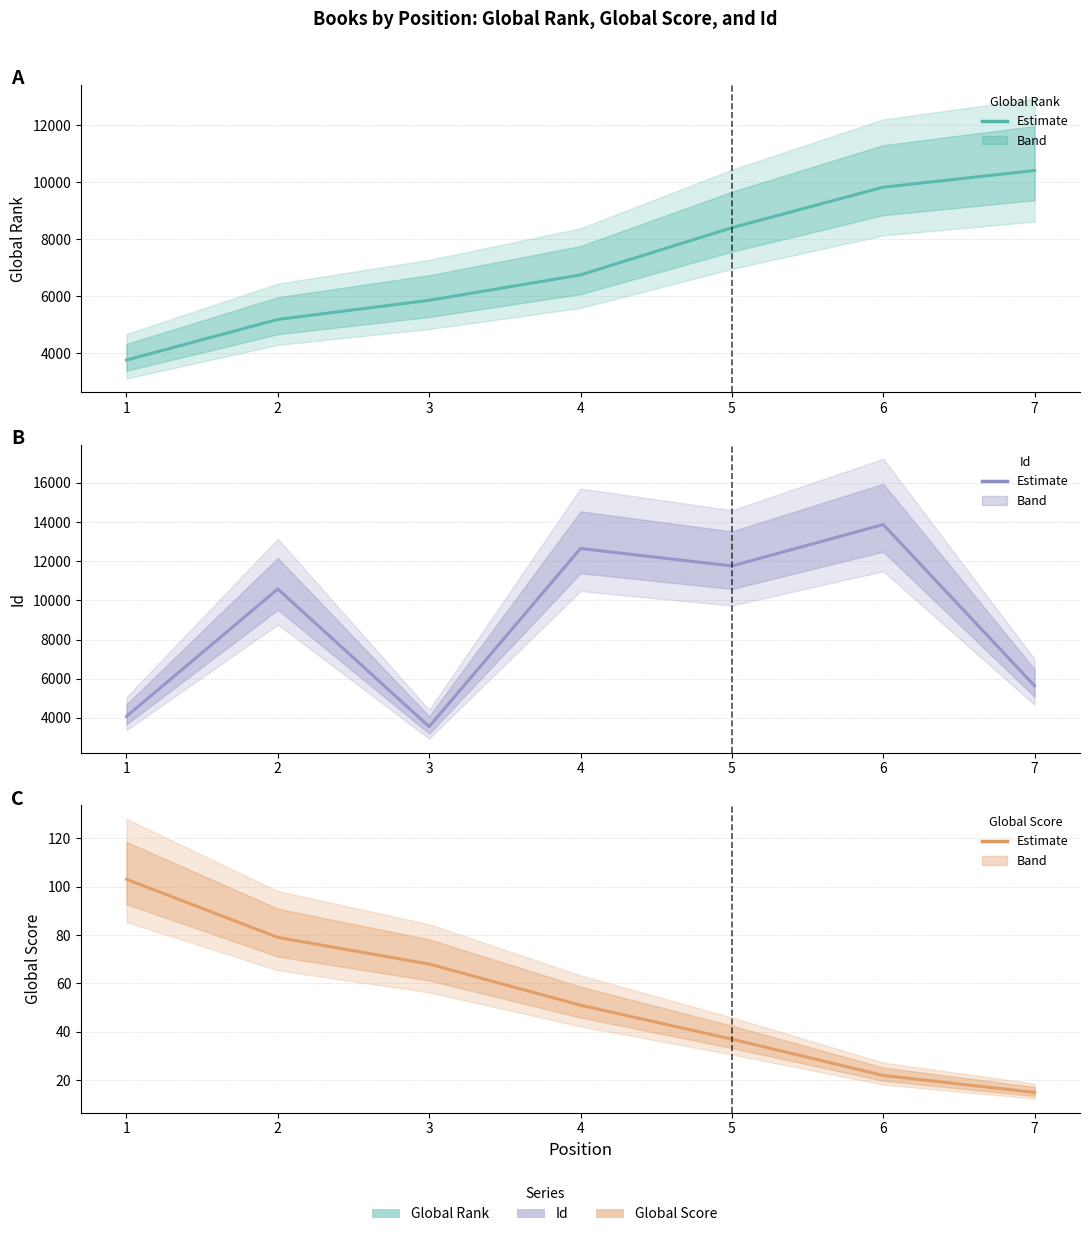

List the series in order of their peak value, lowest first.

Global Score (center), Global Rank (center), Id (center)